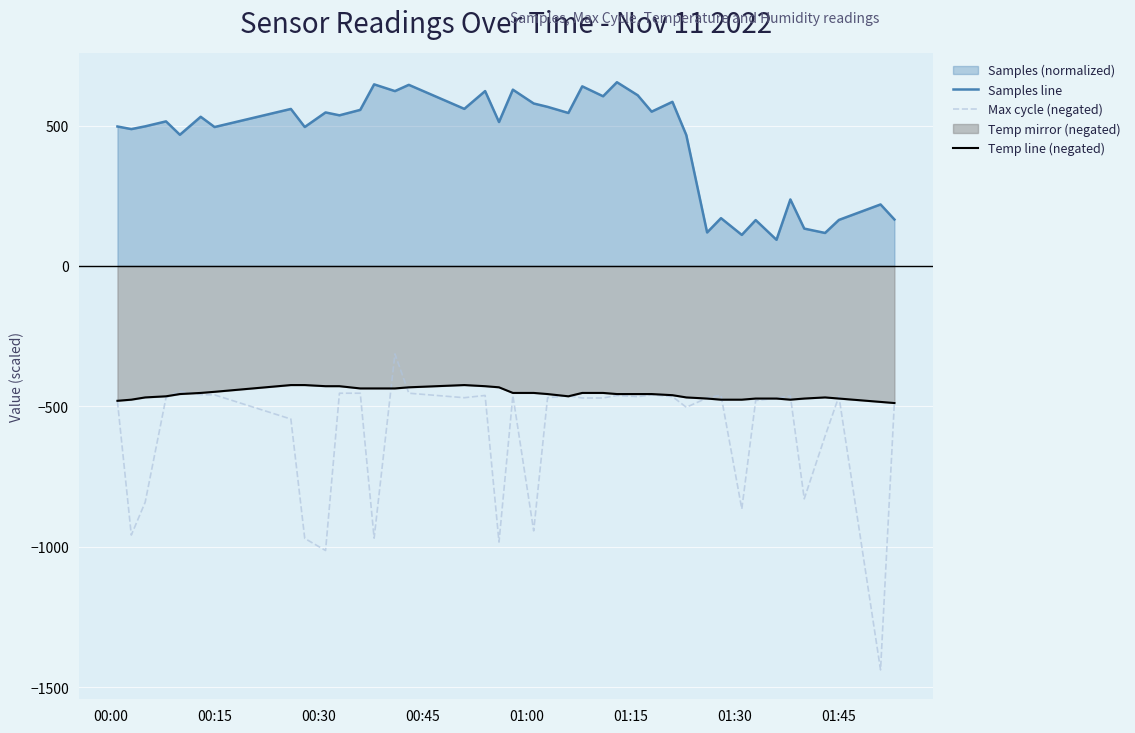

True or false: Max cycle (negated) and Samples line cross at least once.

False